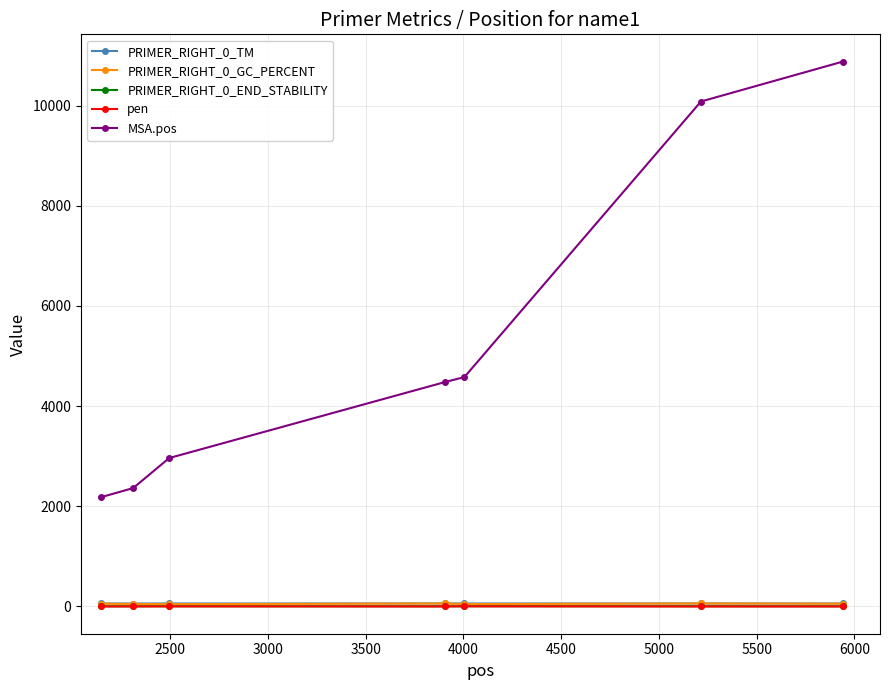

What is the greatest value displayed?

10877.0